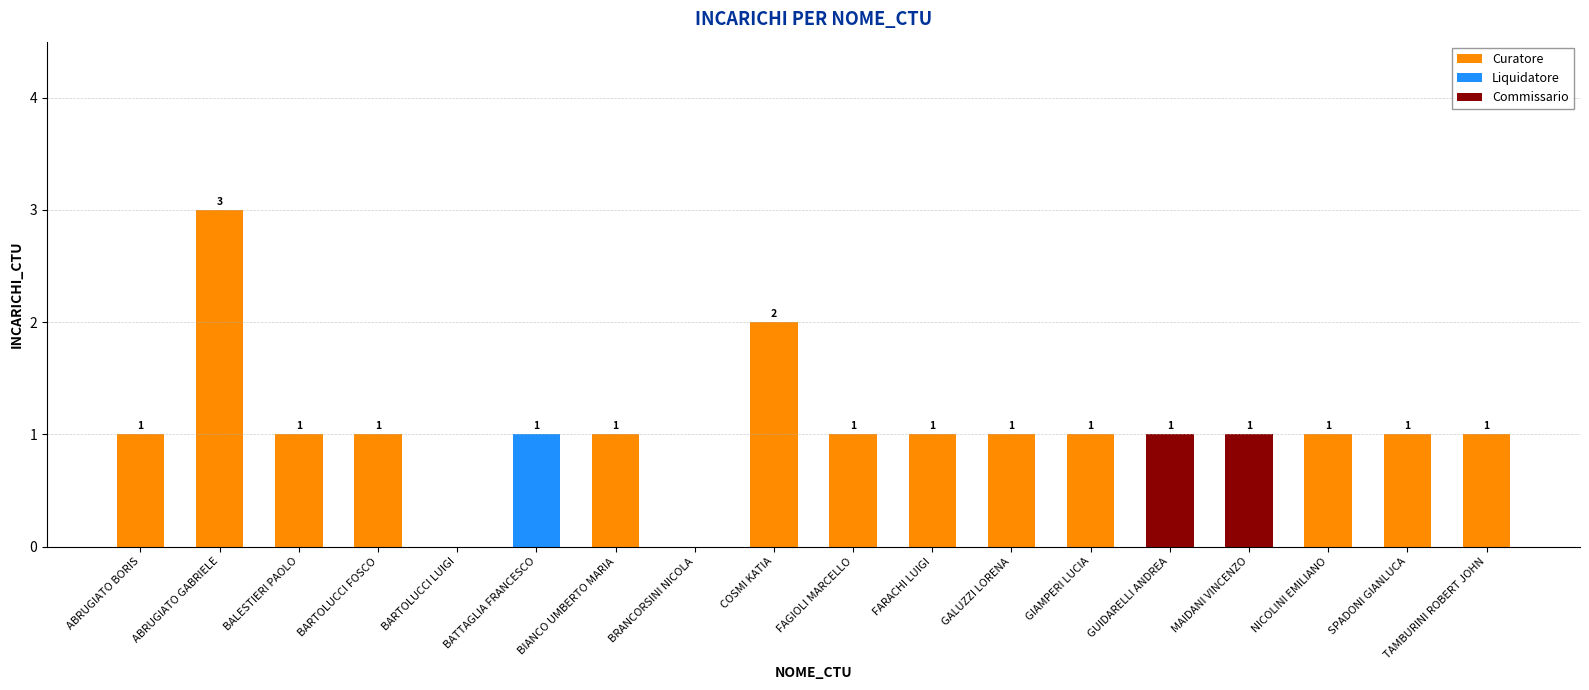

What is the total value across all series at ABRUGIATO GABRIELE?

3